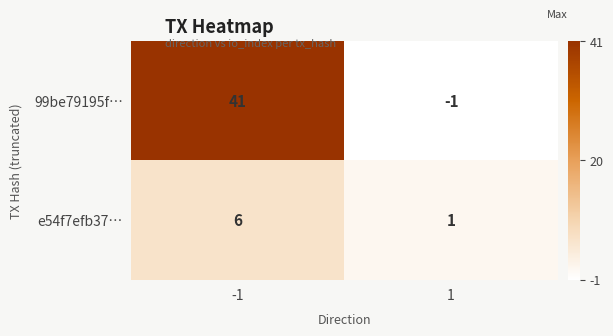

What is the greatest value displayed?

41